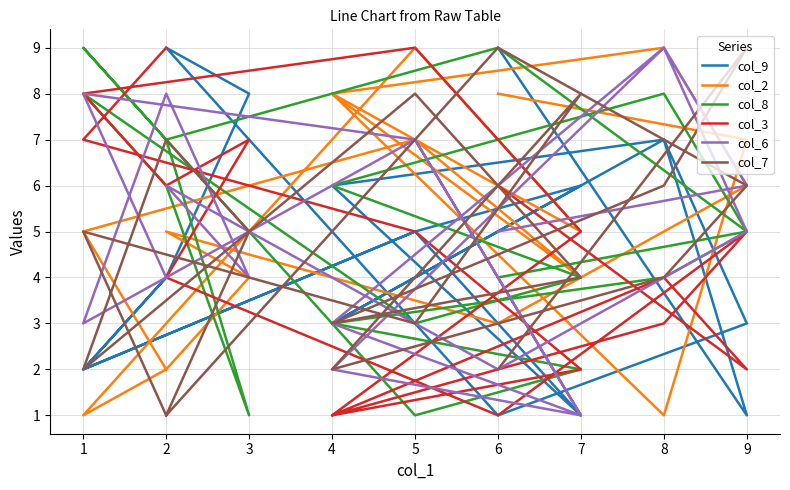

Where is the first local maximum for col_6?

1